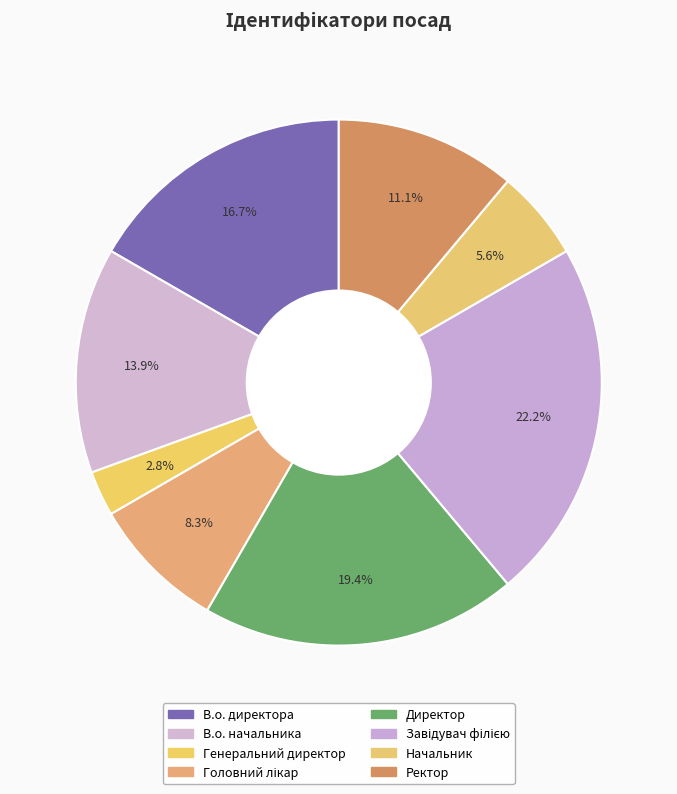

To the nearest percent, what is the difference between the largest and smallest slice percentages?

19%